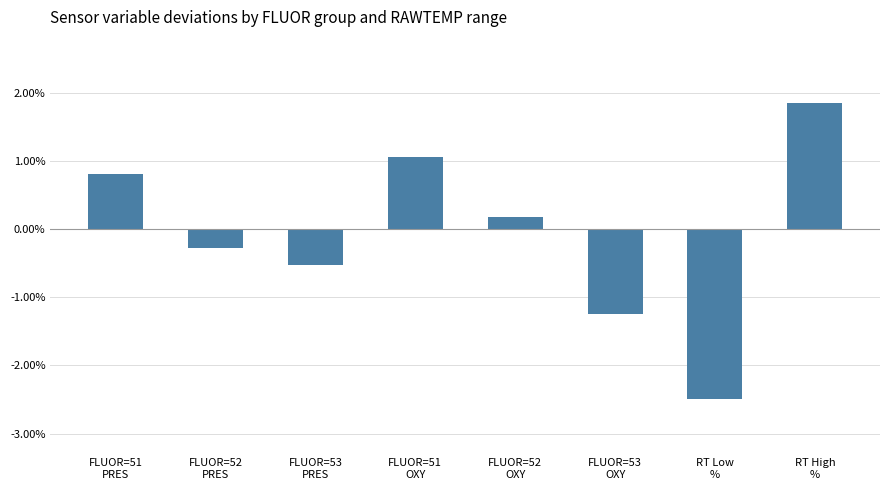

How many series are shown in this chart?

1